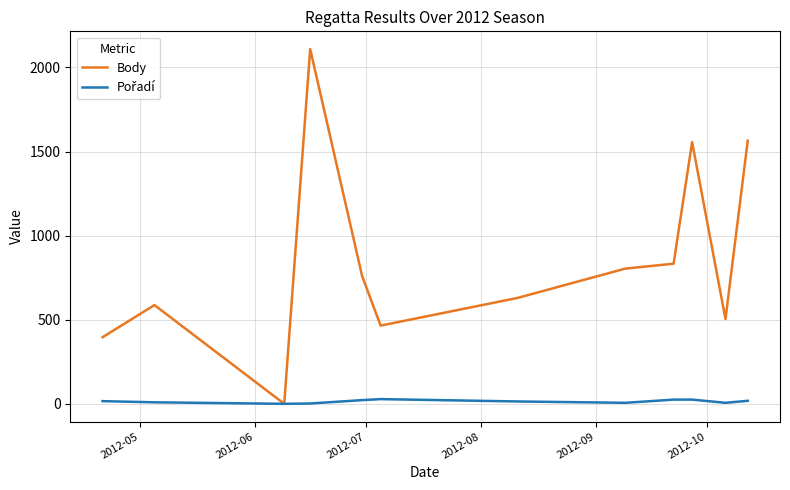

Which series has the largest total across all categories?

Body